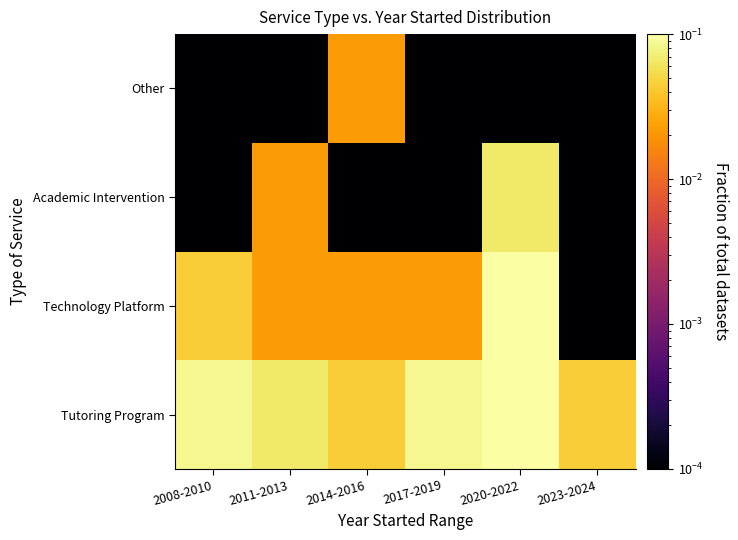

At how many categories does at least one series exceed 0?

6